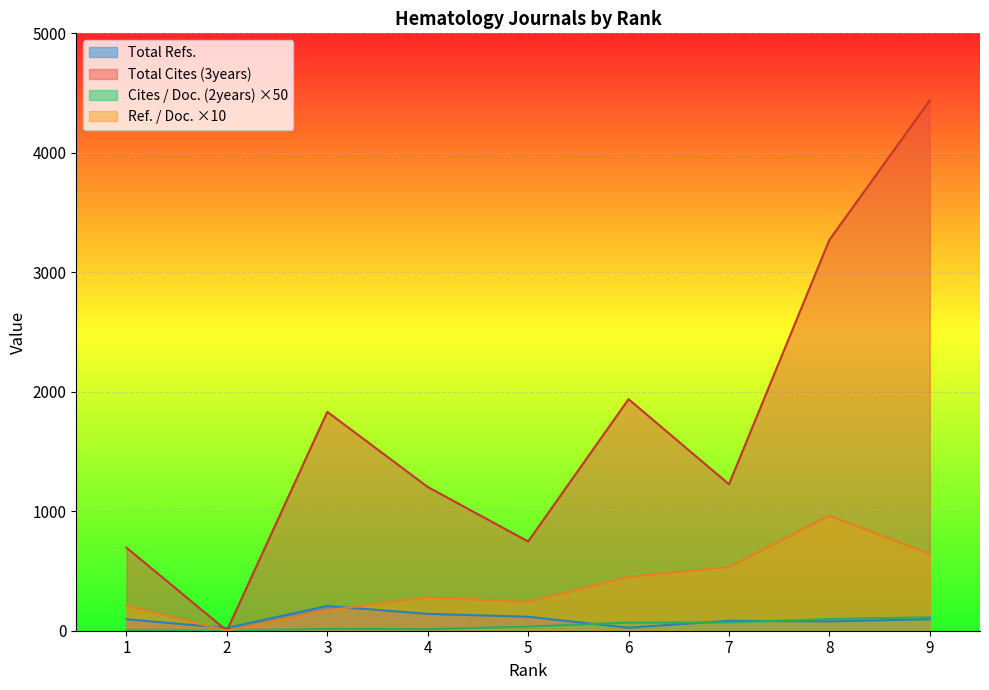

What value does the Total Cites (3years) series have at 6?

1938.0